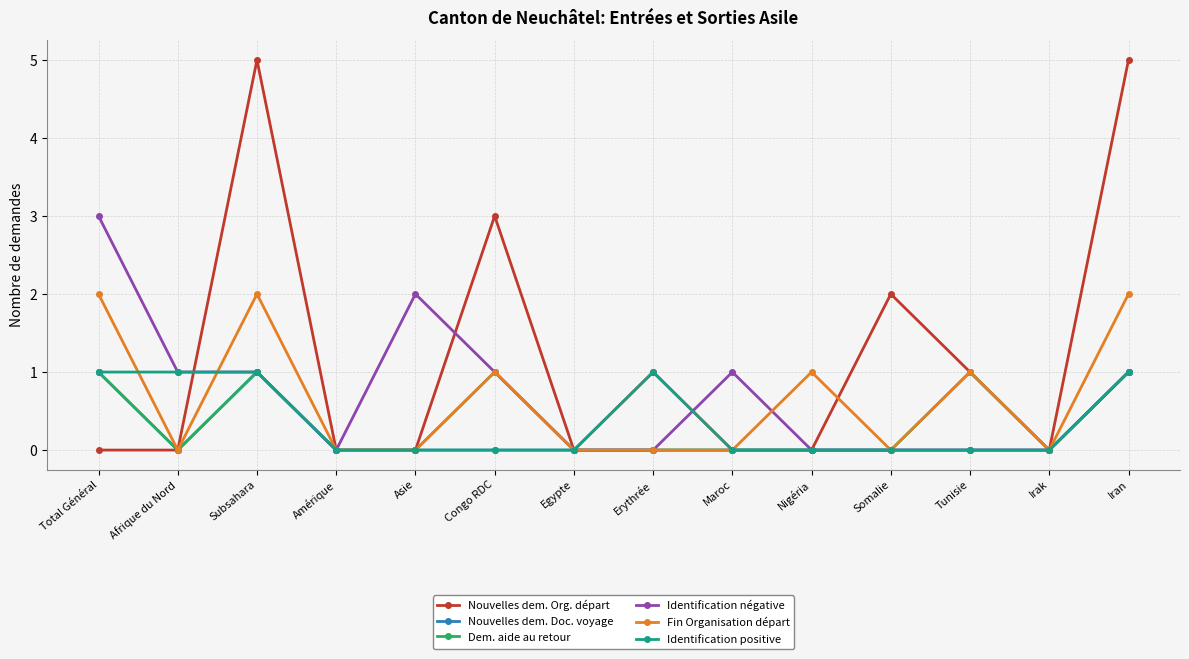

True or false: Nouvelles dem. Org. départ has more than 0 interior local peaks.

True